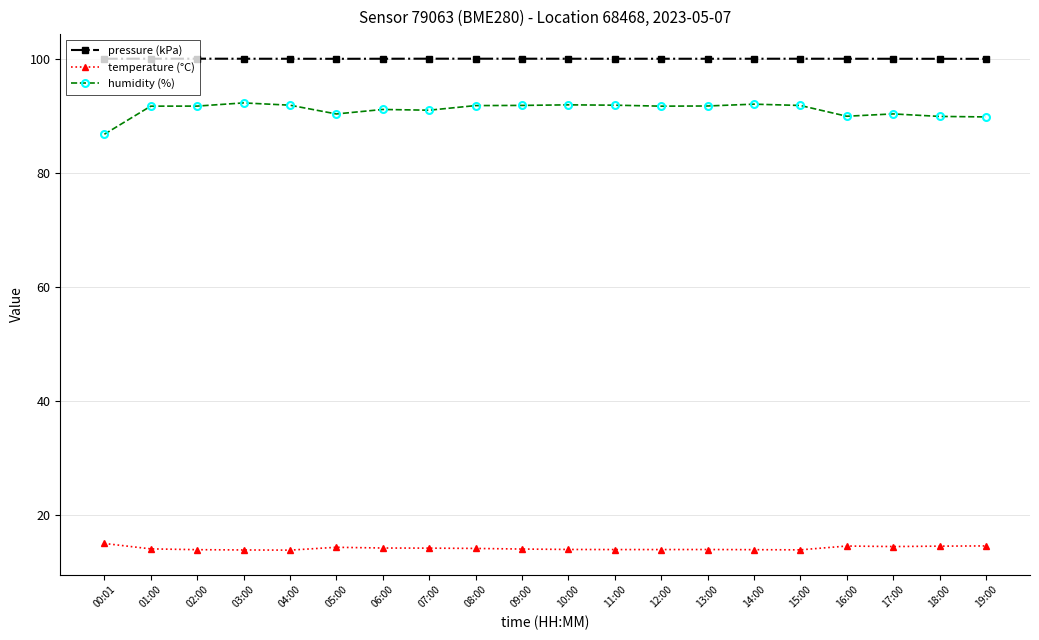

What is the greatest value displayed?

100.1